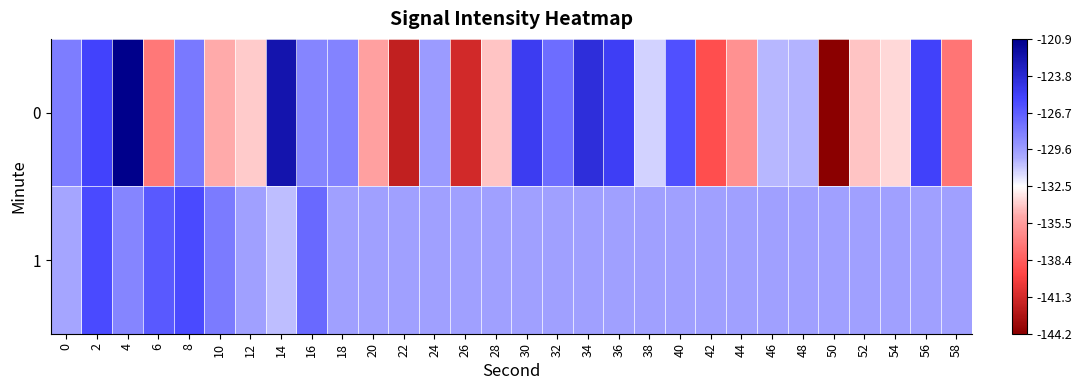

Between 16 and 32, which series saw the biggest shift?

1